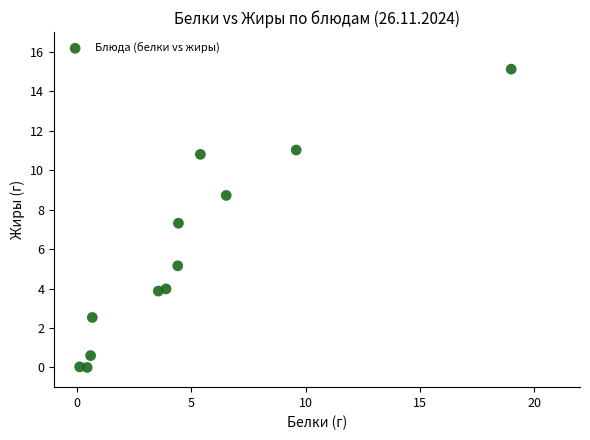

What is the range of Y values (max minus min)?

15.1